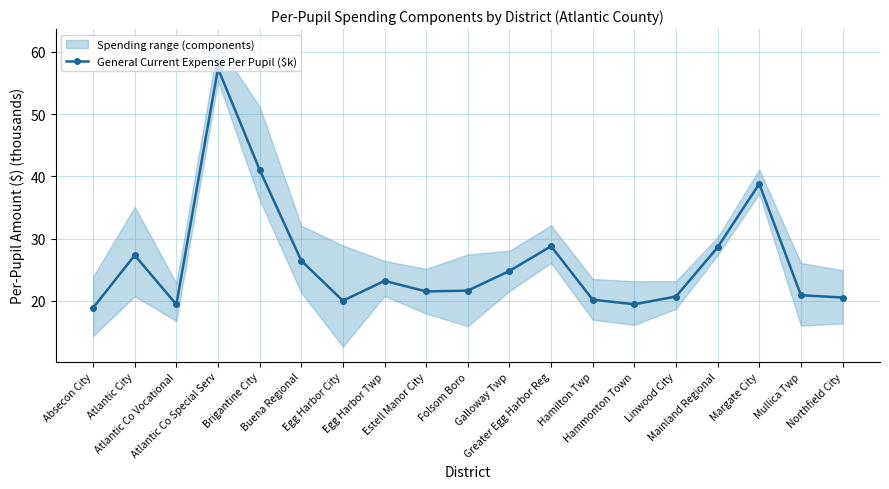

Reading left to right, transcribe all the data shown in this chart.

Absecon City=18.9	Atlantic City=27.3	Atlantic Co Vocational=19.4	Atlantic Co Special Serv=57.3	Brigantine City=41.1	Buena Regional=26.4	Egg Harbor City=20.0	Egg Harbor Twp=23.2	Estell Manor City=21.5	Folsom Boro=21.6	Galloway Twp=24.8	Greater Egg Harbor Reg=28.8	Hamilton Twp=20.2	Hammonton Town=19.4	Linwood City=20.7	Mainland Regional=28.6	Margate City=38.8	Mullica Twp=20.9	Northfield City=20.5